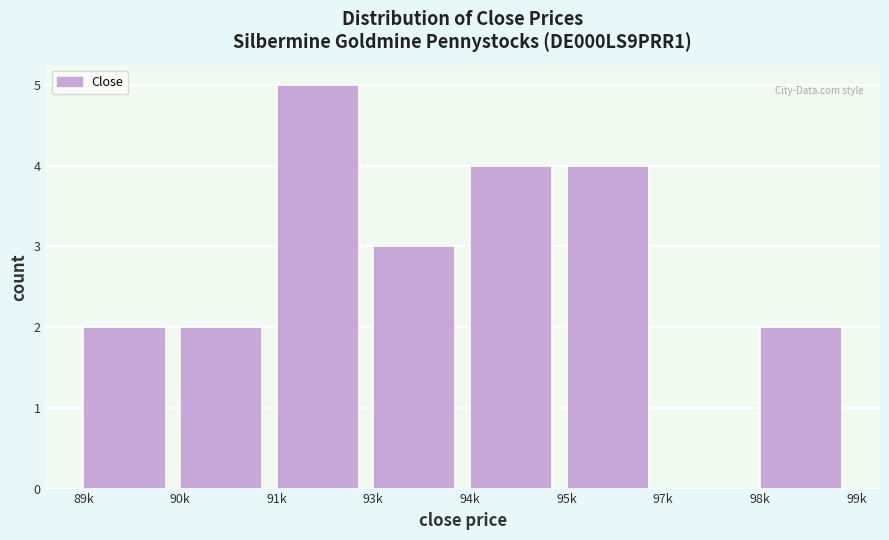

Reading left to right, what are all the values shown in this chart?

89k=2	90k=2	91k=5	93k=3	94k=4	95k=4	97k=0	98k=2